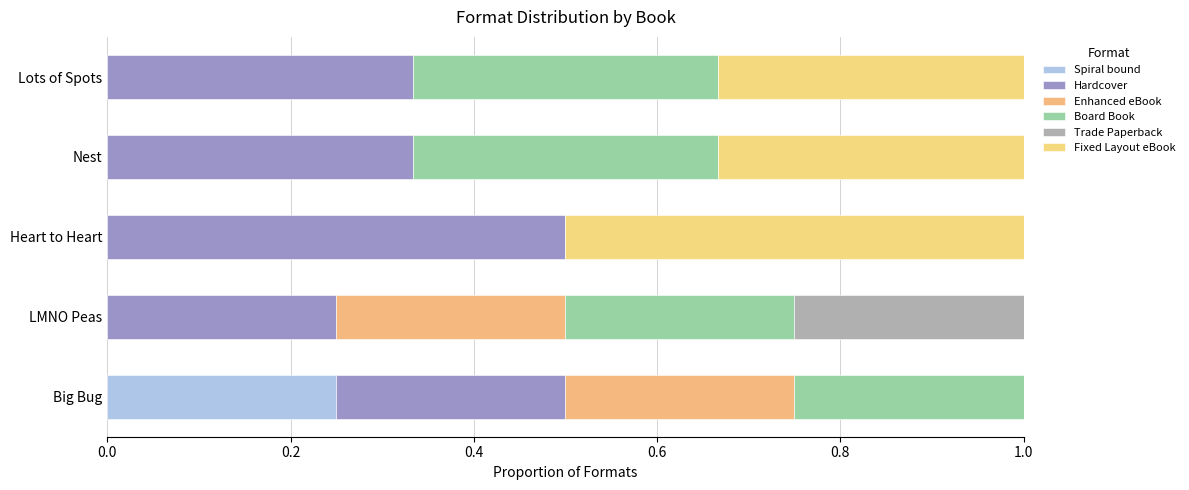

How many data points does each series have?

5